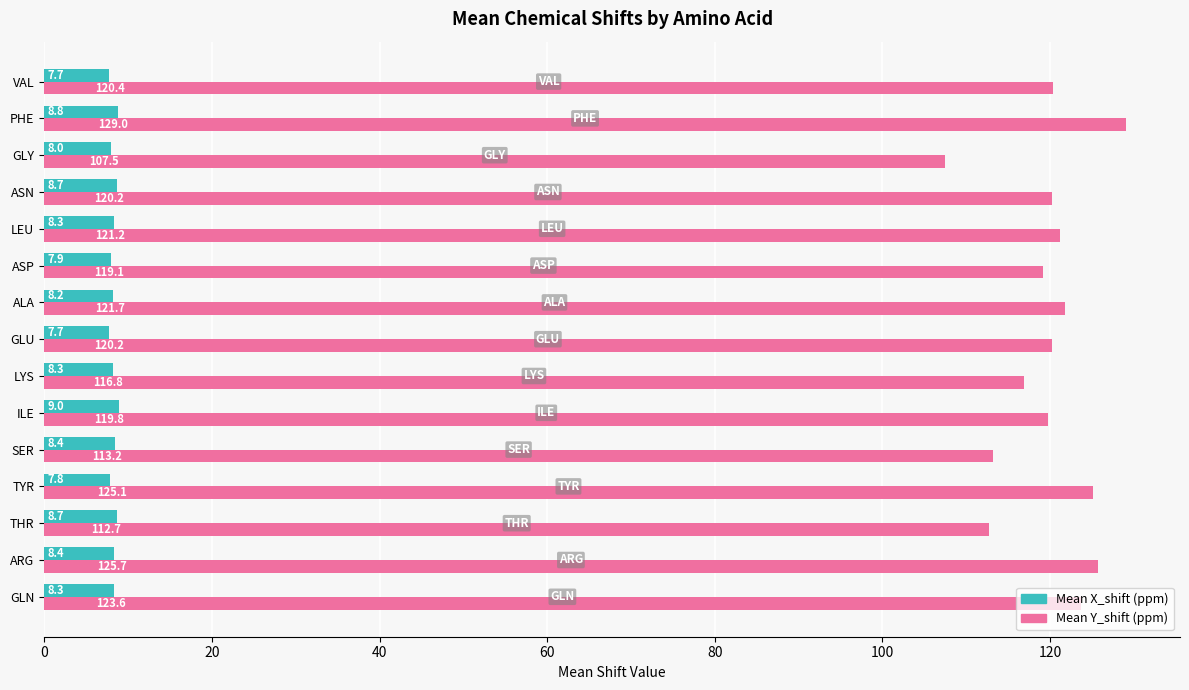

How many categories are shown in the chart?

15